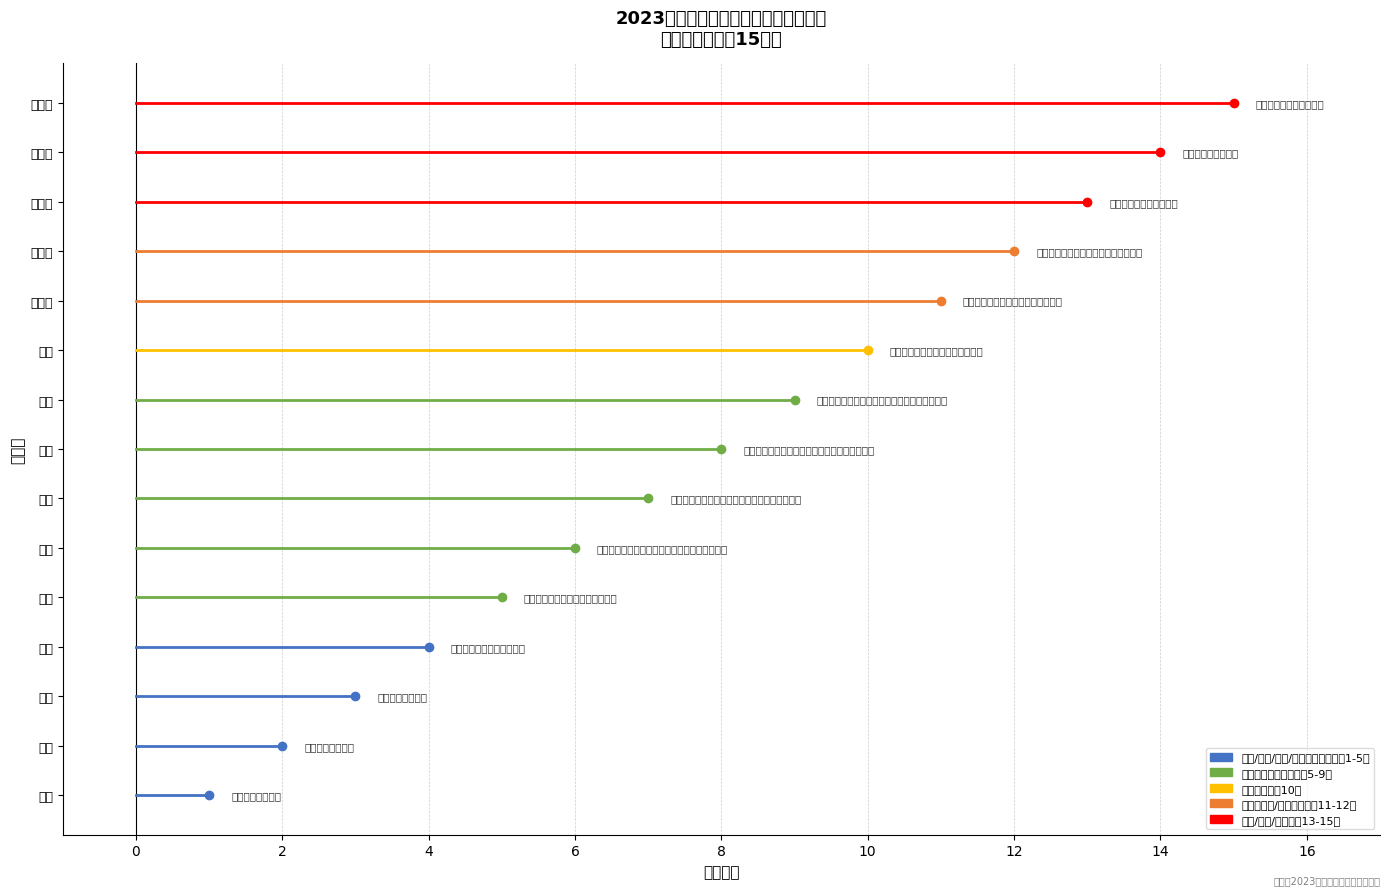

What is the change in value from 表四 to 表十三?

+9